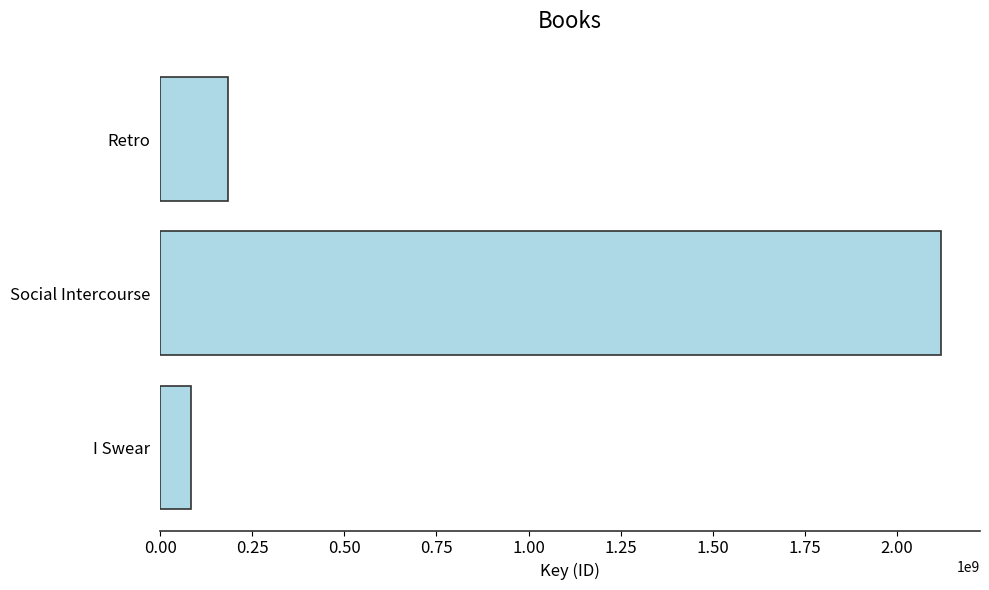

Where is the data nearest to the value 1101362160?

Retro